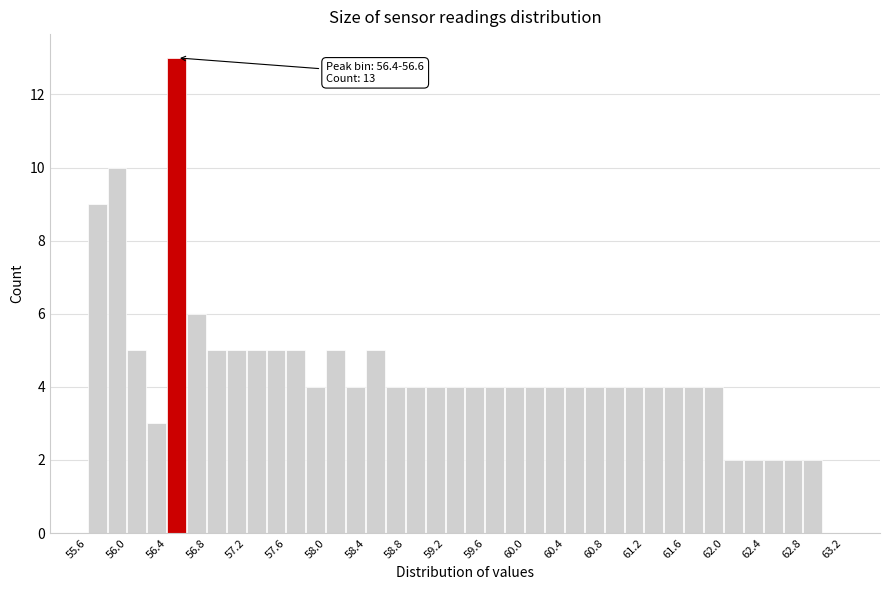

Which range on the x-axis has the tallest bar?

56.4 to 56.6